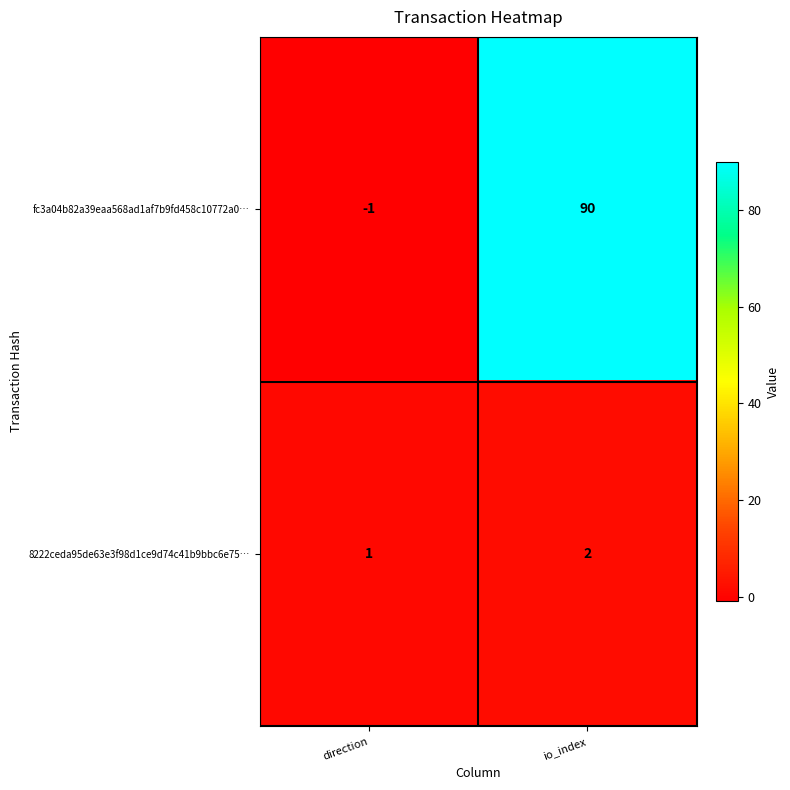

Which series changed the most between direction and io_index?

fc3a04b82a39eaa568ad1af7b9fd458c10772a0…